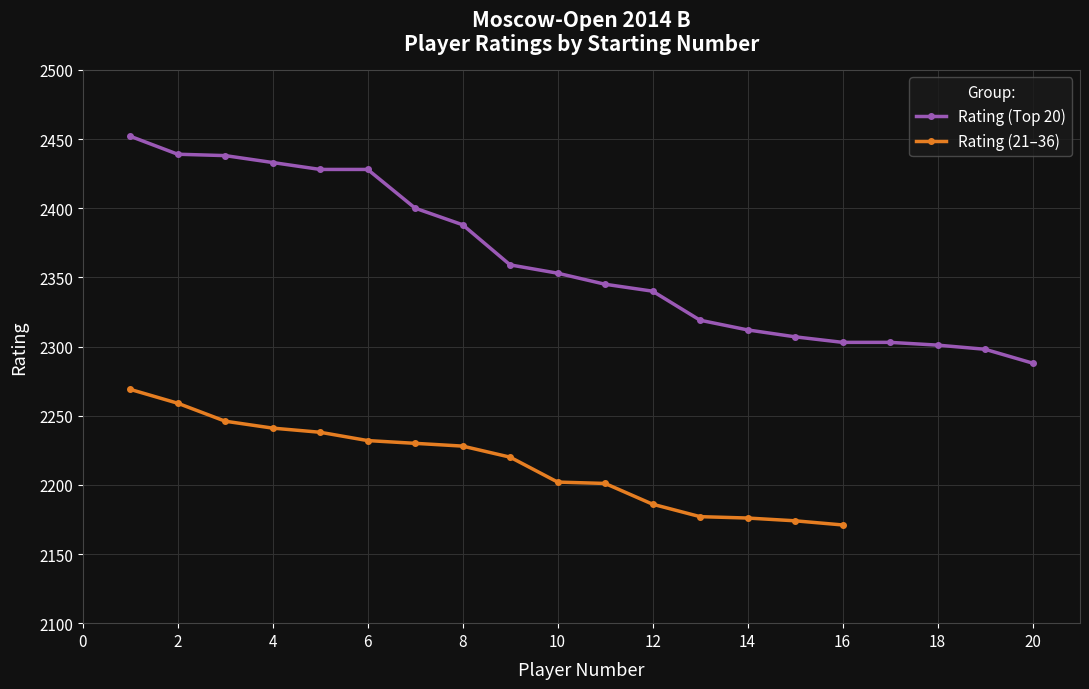

How many data points in Rating (Top 20) are less than 2353?

10